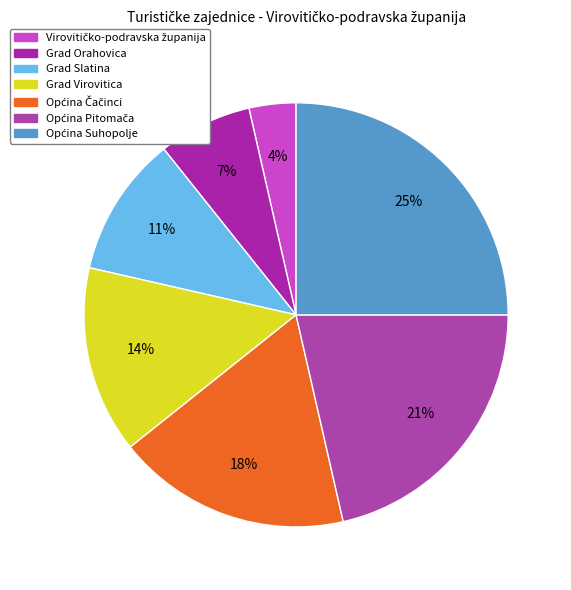

What percentage is NOT represented by Grad Virovitica?

85.7%